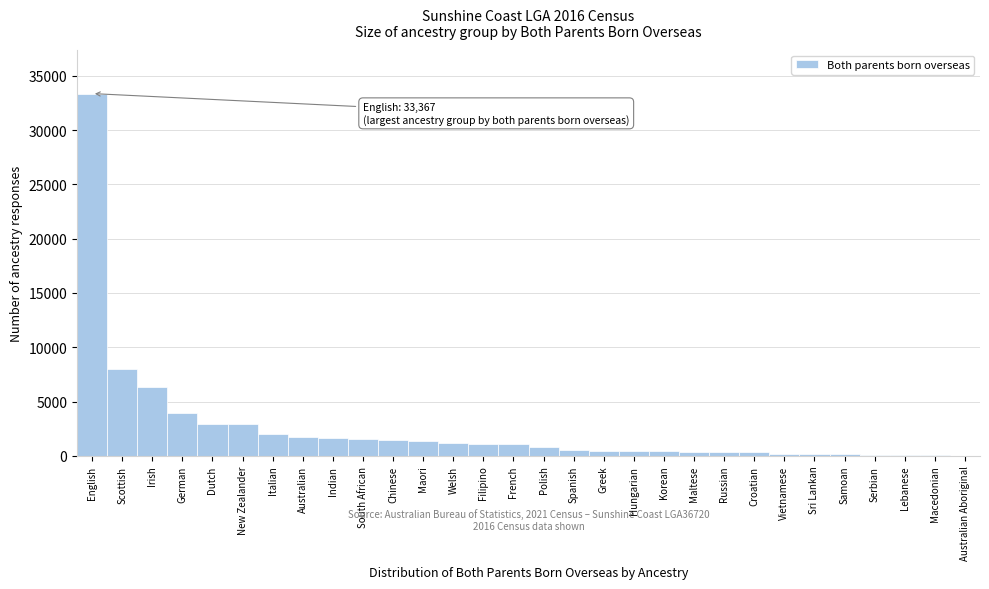

Which has a higher value, Welsh or Macedonian?

Welsh